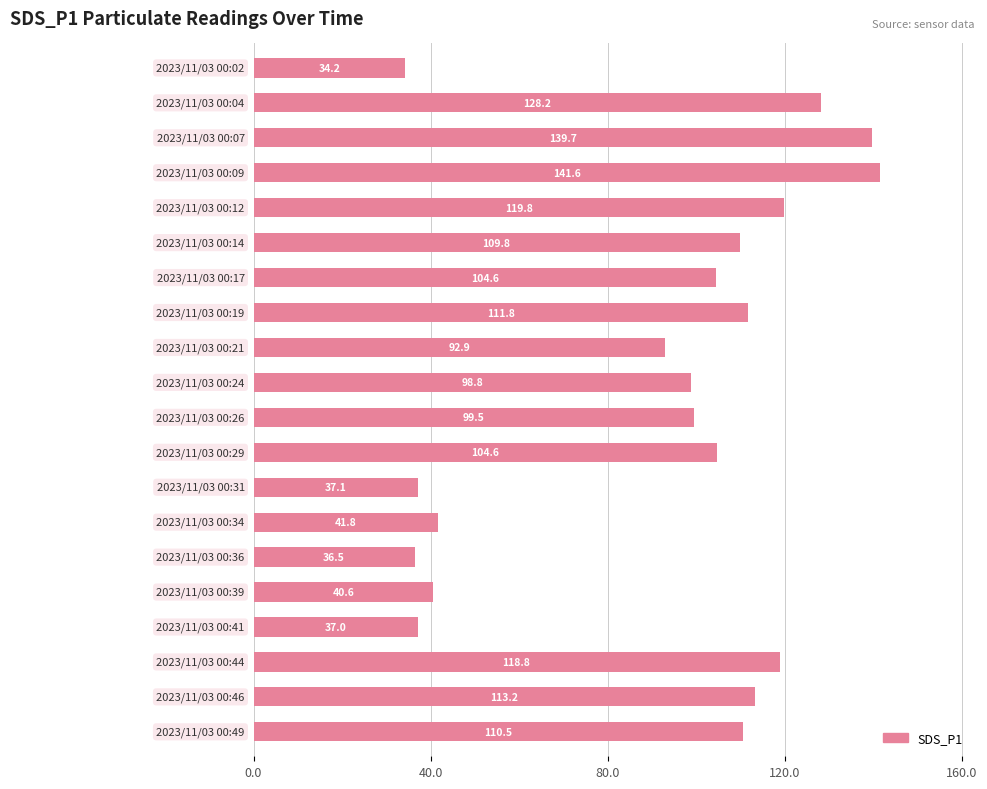

What is the value of the 18th bar from the top?

118.8